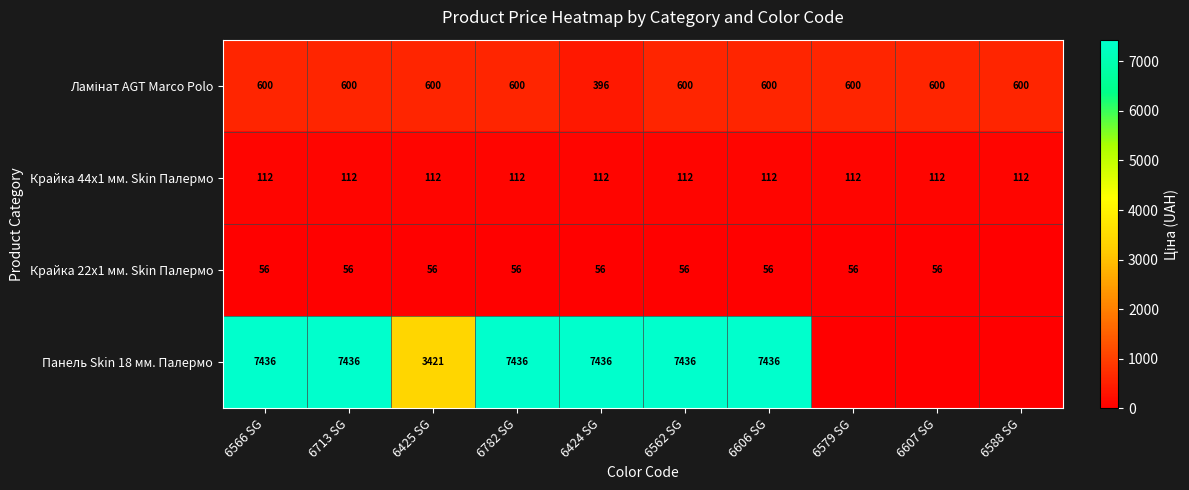

Which has a higher value, 6566 SG or 6713 SG?

6566 SG